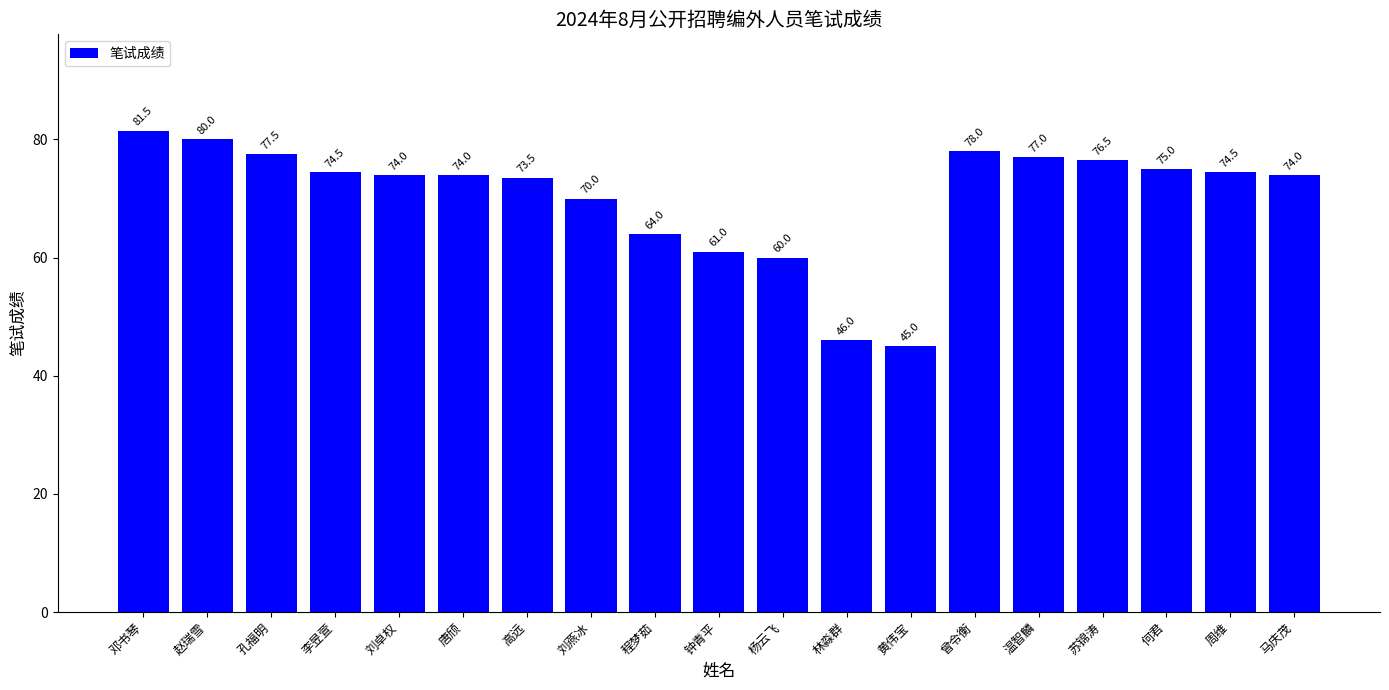

What is the label of the 19th bar from the right?

邓书琴